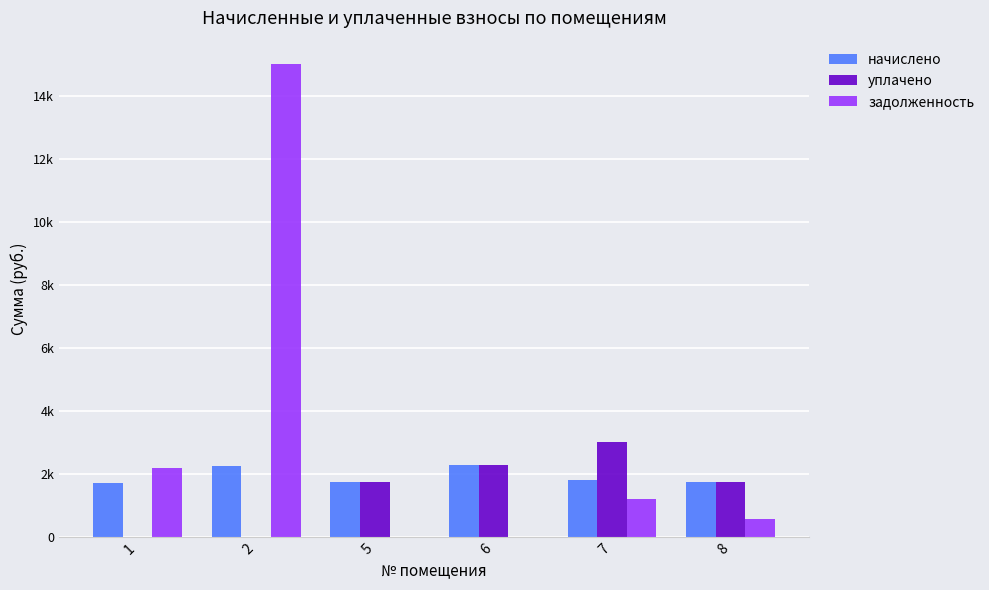

Reading left to right, list all the values displayed in this chart.

начислено: 1730.3	2261.9	1759.7	2280.2	1814.7	1745.0
уплачено: 0.0	0.0	1759.7	2280.2	3024.4	1745.0
задолженность: 2183.9	15002.1	0.0	0.0	1209.8	581.7